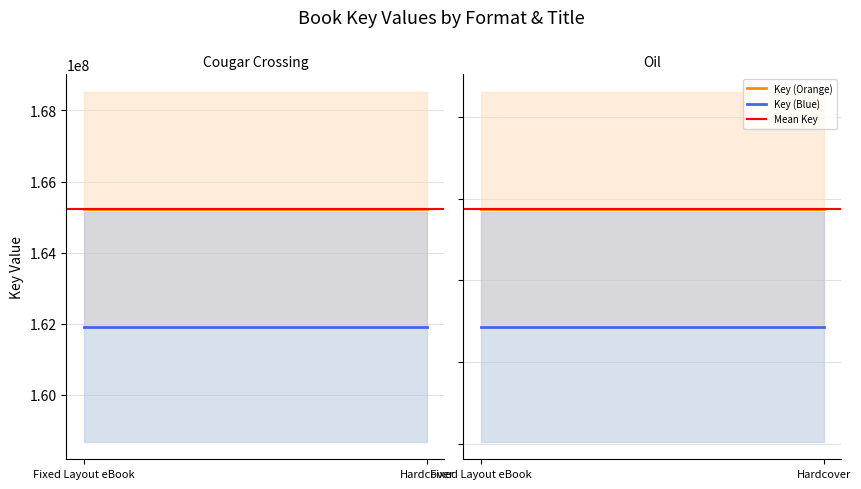

What position from the left is Fixed Layout eBook?

1